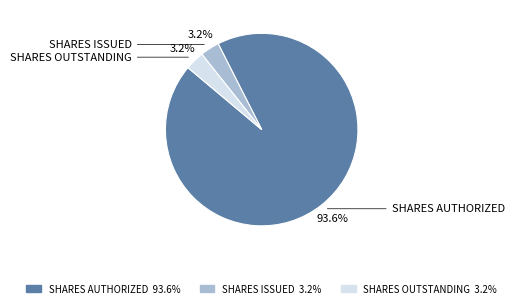

Is there a majority slice in this chart?

Yes